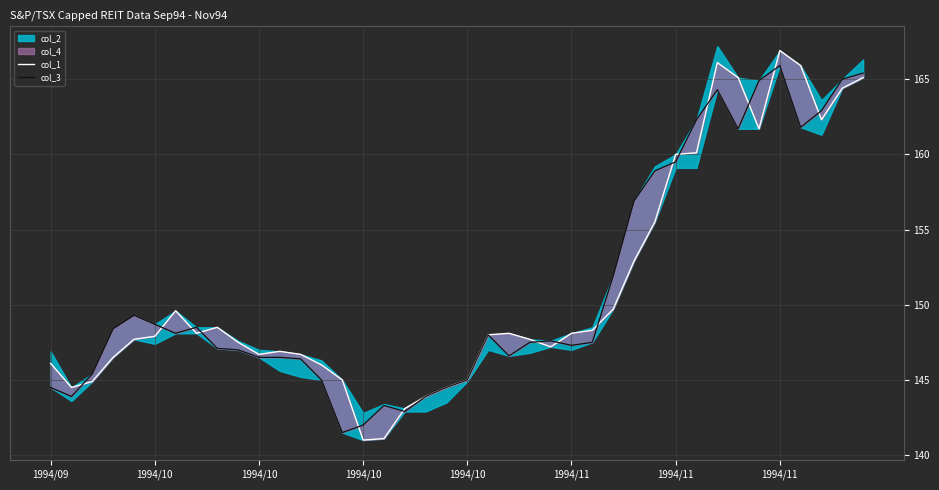

Does the chart have visible grid lines?

Yes